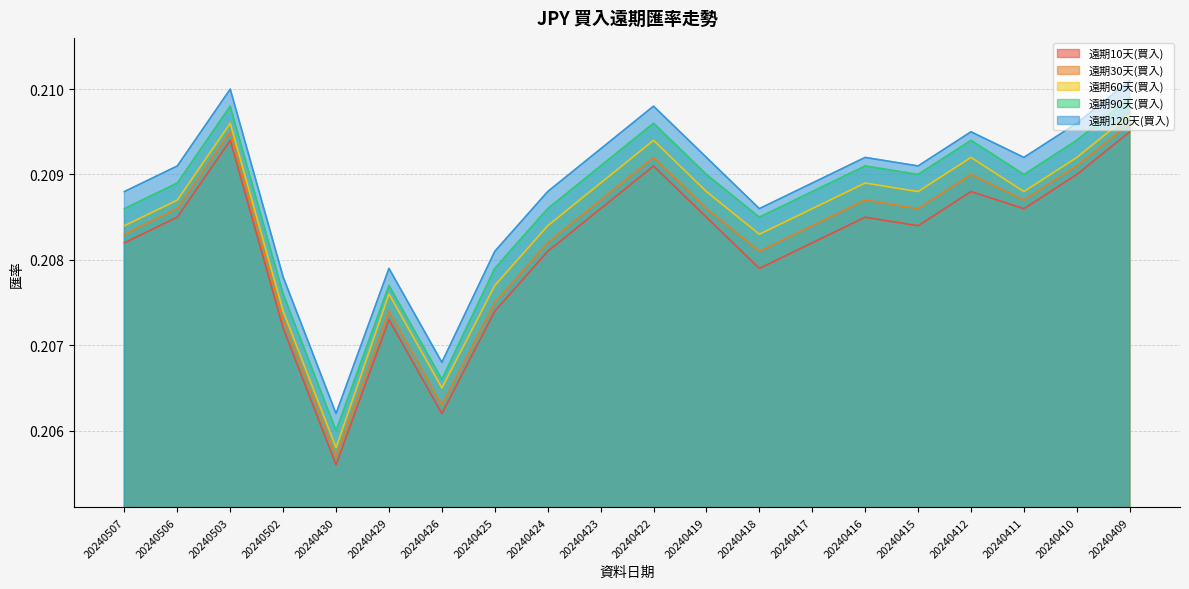

In 遠期120天(買入), how many points are higher than both neighbors (excluding endpoints)?

5